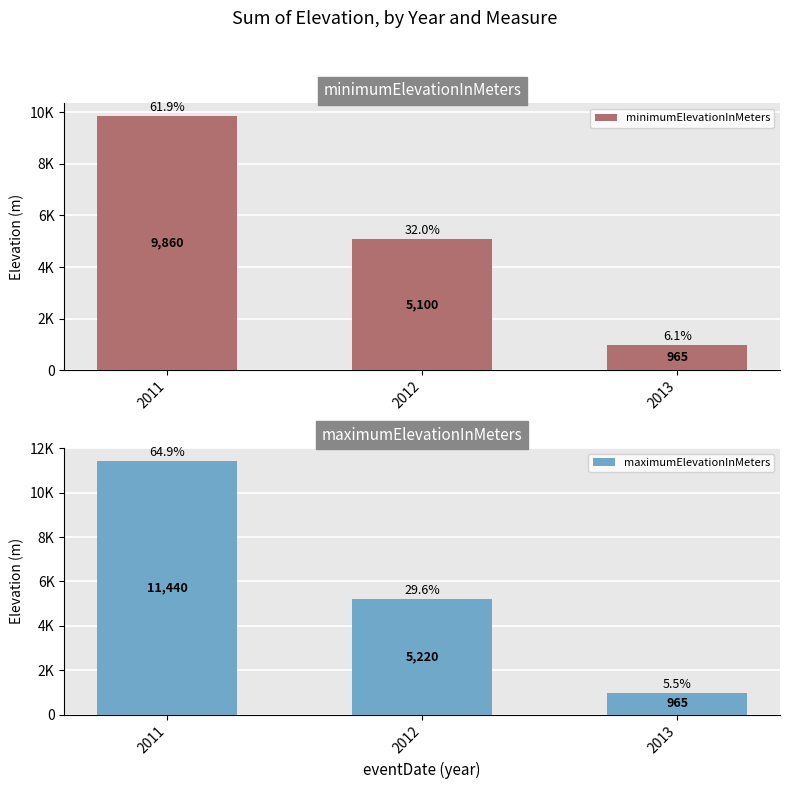

At which label does maximumElevationInMeters first exceed 5220?

2011